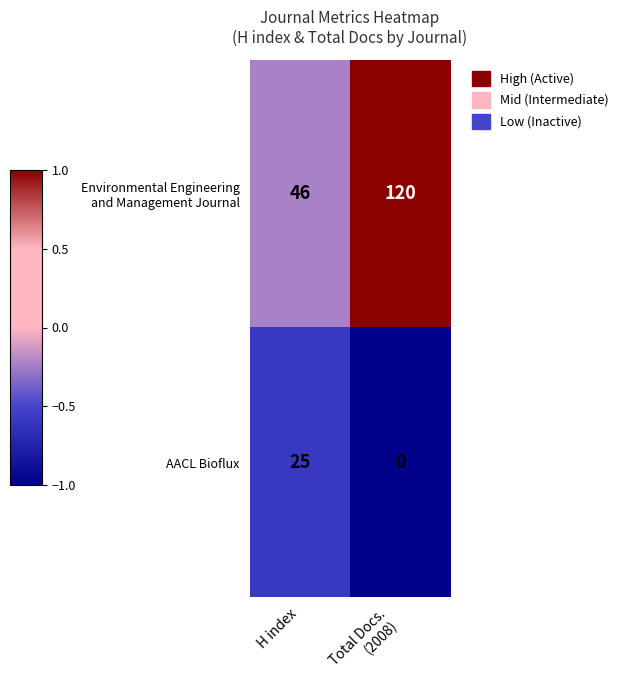

The value of AACL Bioflux at H index is 5. True or false?

False